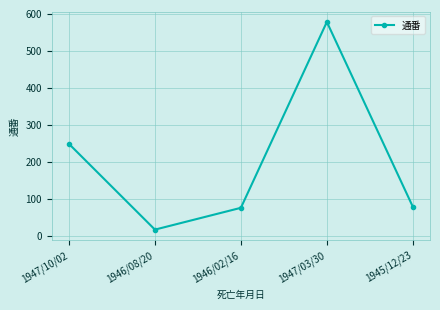

What is the sum of all values?

995